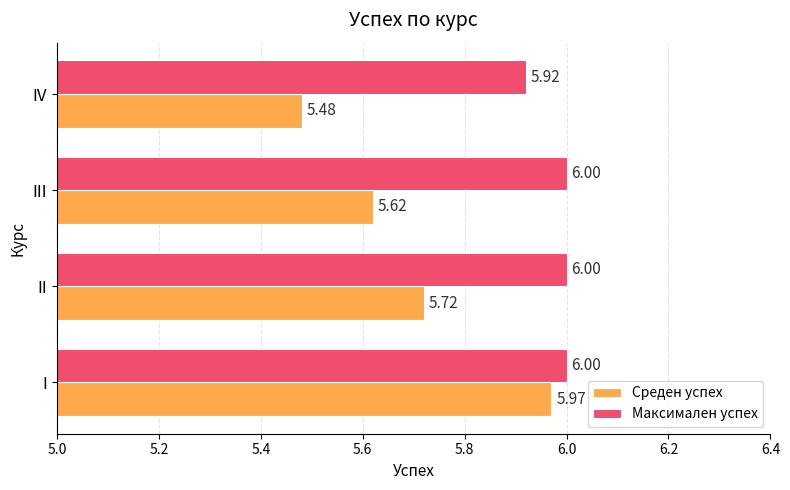

At how many categories does at least one series exceed 5?

4